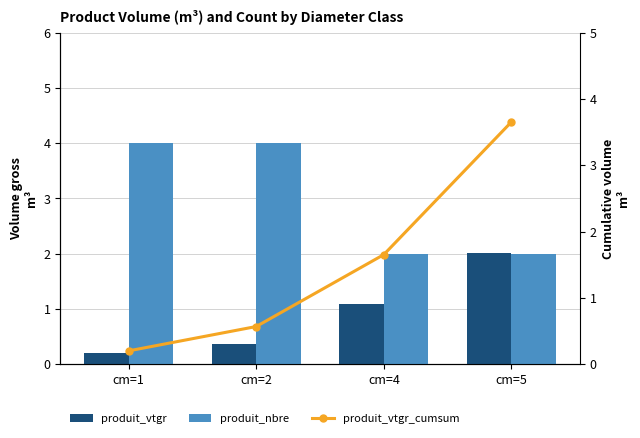

List the series in order of their overall mean, highest first.

produit_nbre, produit_vtgr_cumsum, produit_vtgr